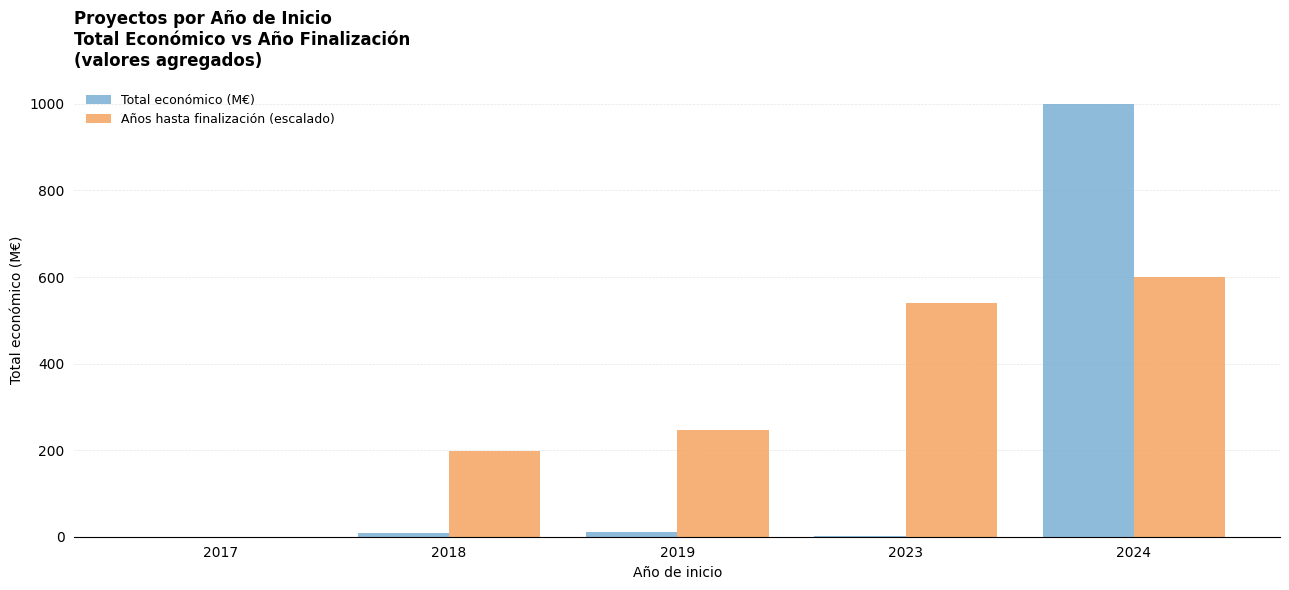

What is the sum of the Total económico (M€) values at 2019 and 2018?

19.4